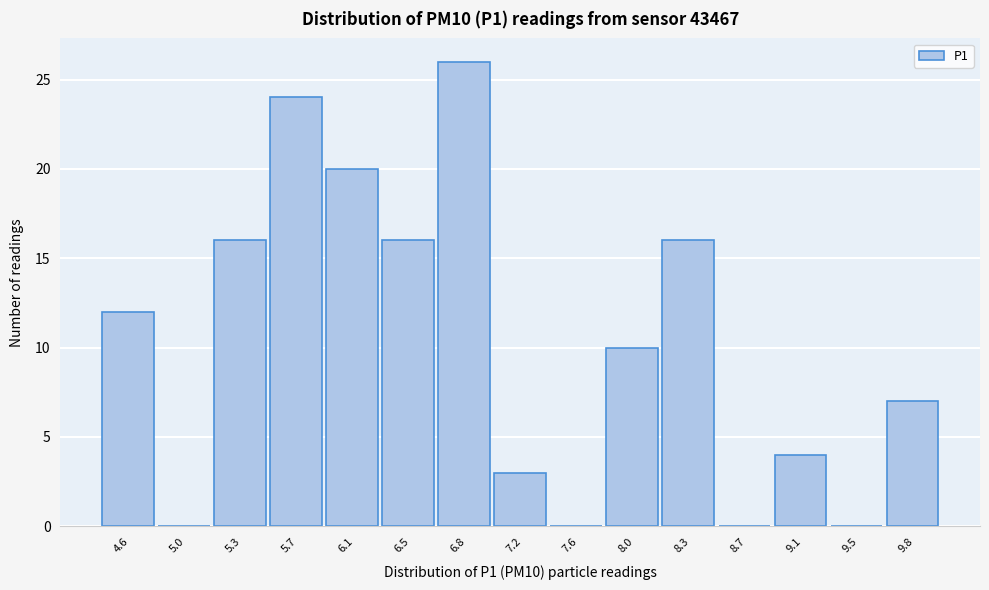

Reading left to right, transcribe all the data shown in this chart.

4.6=12	5.0=0	5.3=16	5.7=24	6.1=20	6.5=16	6.8=26	7.2=3	7.6=0	8.0=10	8.3=16	8.7=0	9.1=4	9.5=0	9.8=7